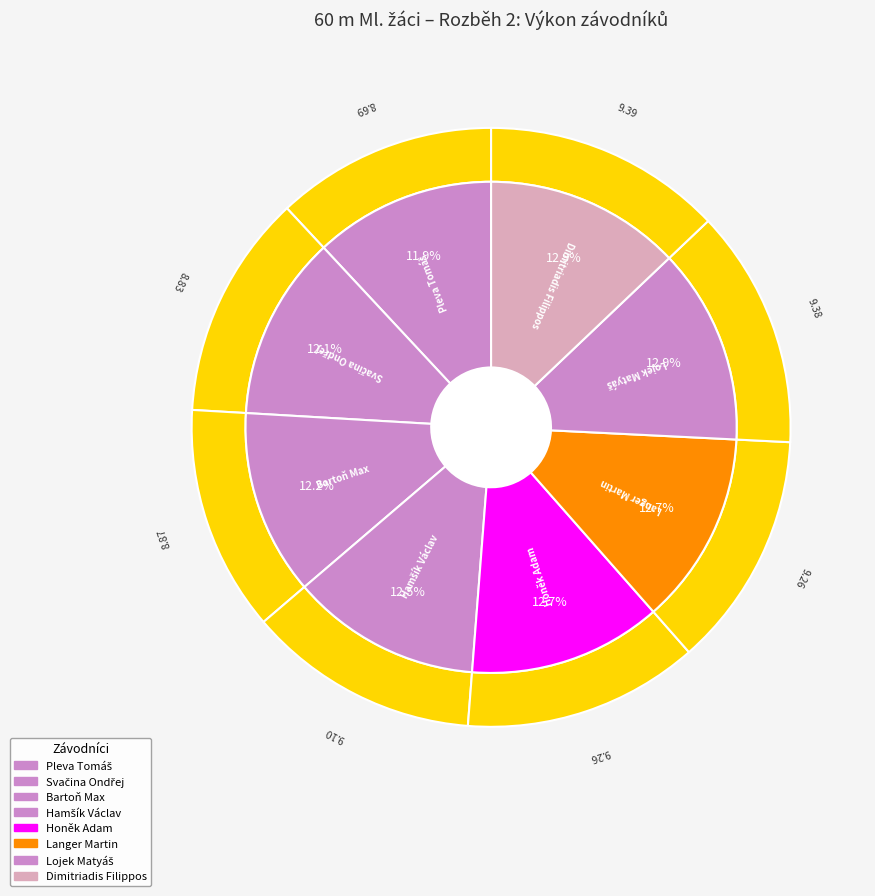

What is the ratio of the value at Langer Martin to the value at Bartoň Max?

1.0